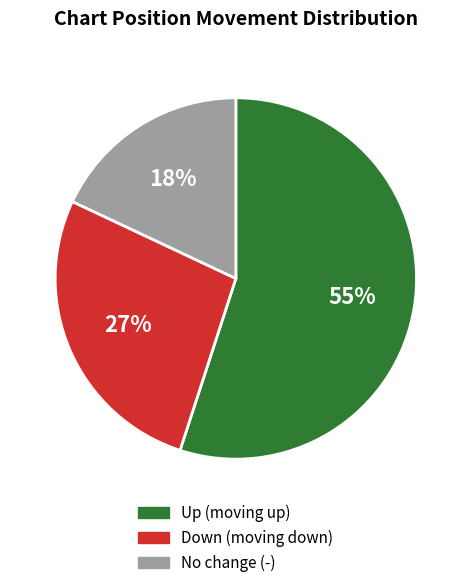

To the nearest percent, what portion does Down (moving down) represent?

27%